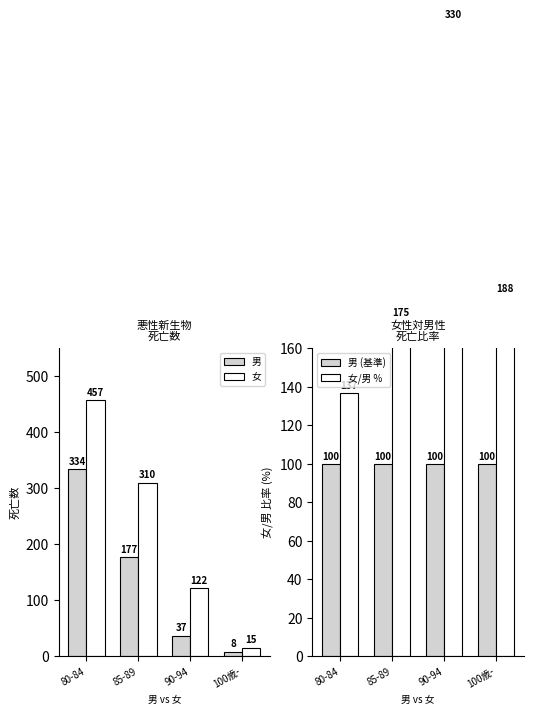

Rank the series at 90-94 from highest to lowest value.

女/男 %, 女, 男 (基準), 男